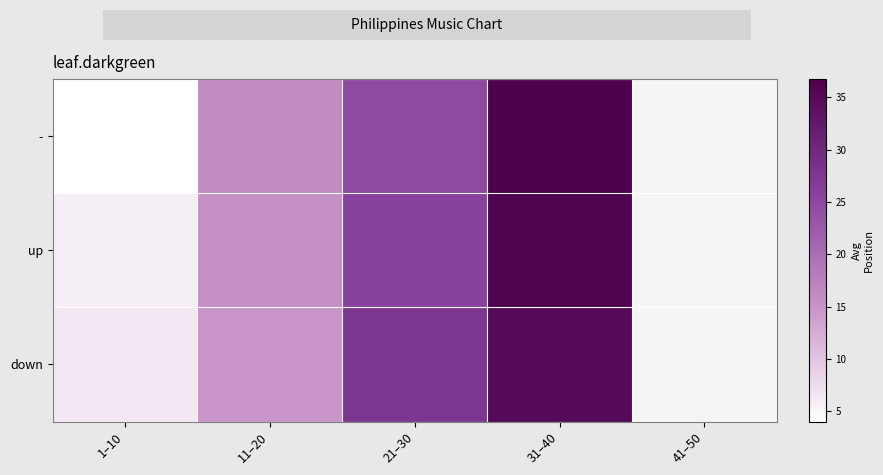

What is the spread (max minus min) of values at 11–20?

1.0